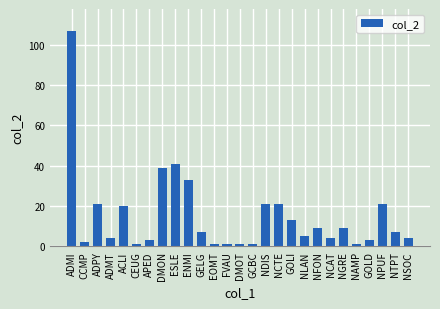

What is the difference between the maximum and second lowest values?

106